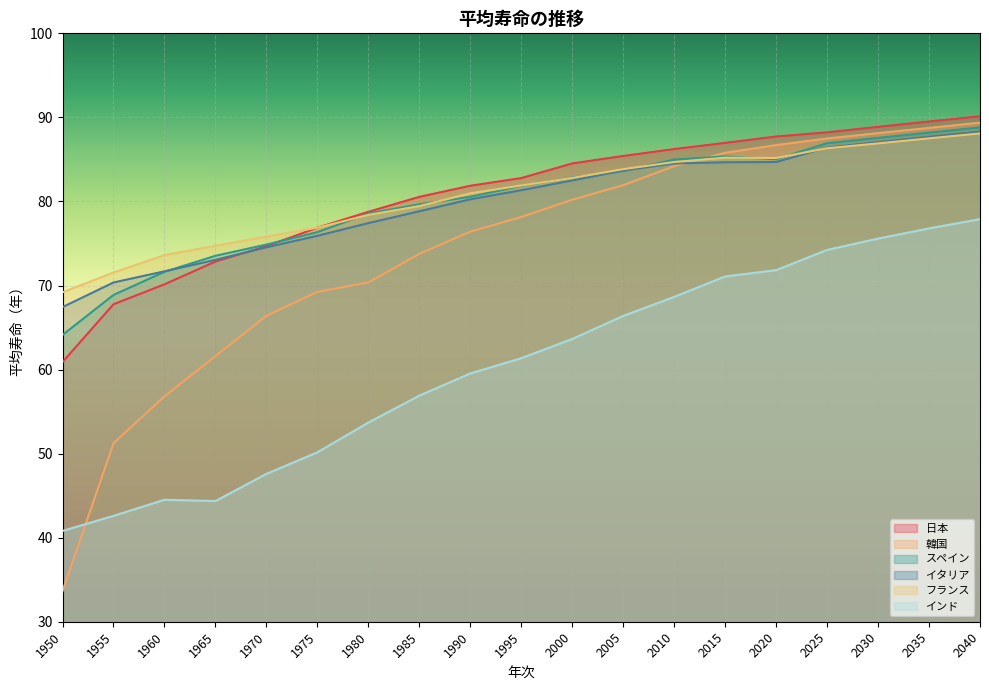

Count the number of categories in the chart.

19